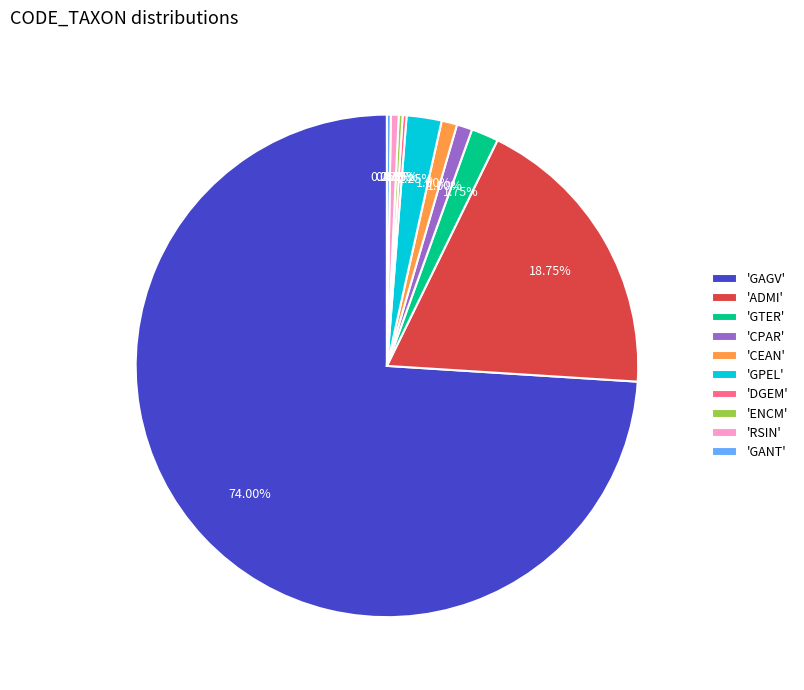

Is there a majority slice in this chart?

Yes